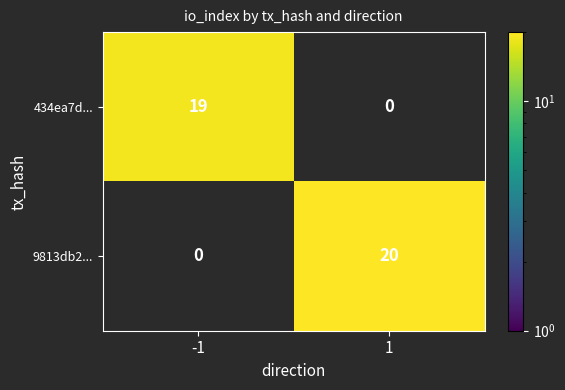

True or false: 434ea7d... has a value of 12 at -1.

False